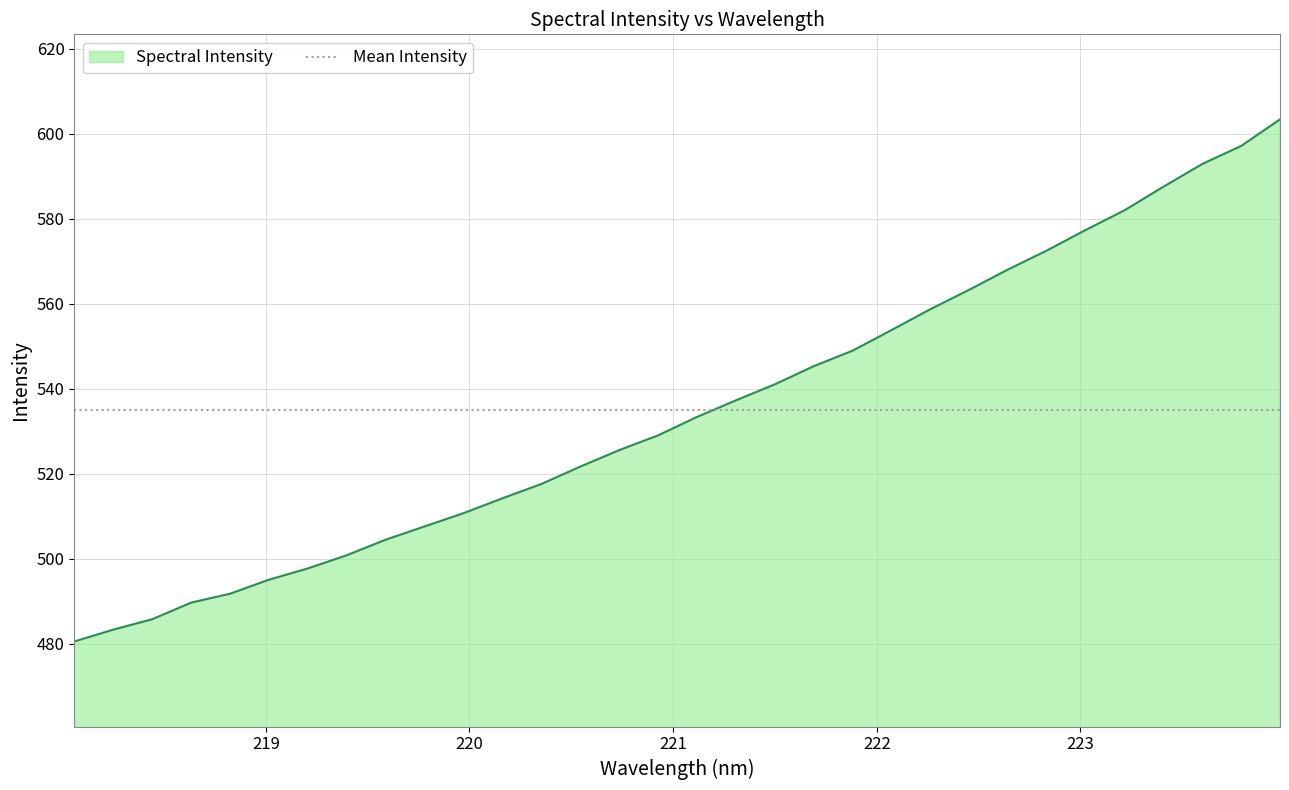

Count the number of values greater than 533.

16